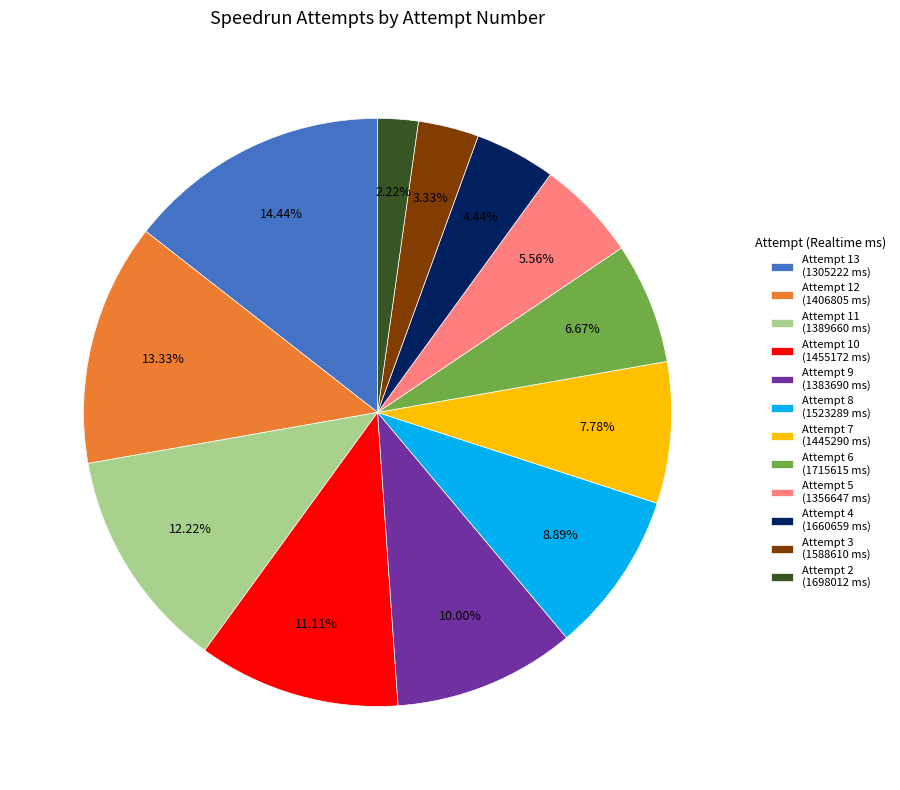

To the nearest percent, what is the difference between the largest and smallest slice percentages?

12%